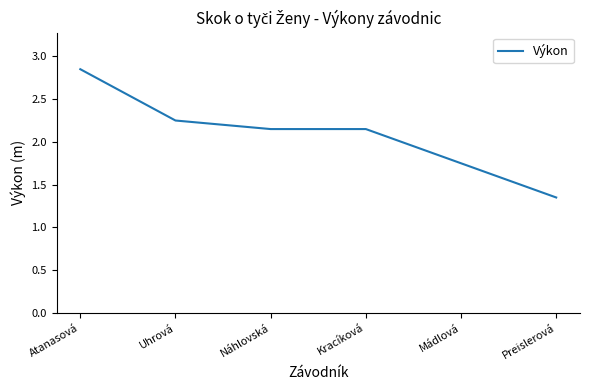

How many values are below 2?

2